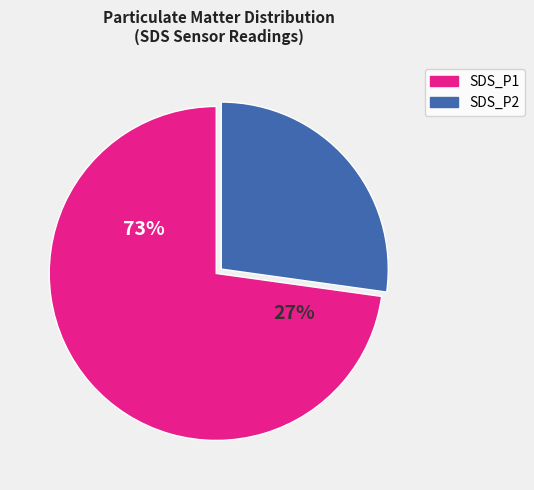

What is the change in value from SDS_P1 to SDS_P2?

-3.5